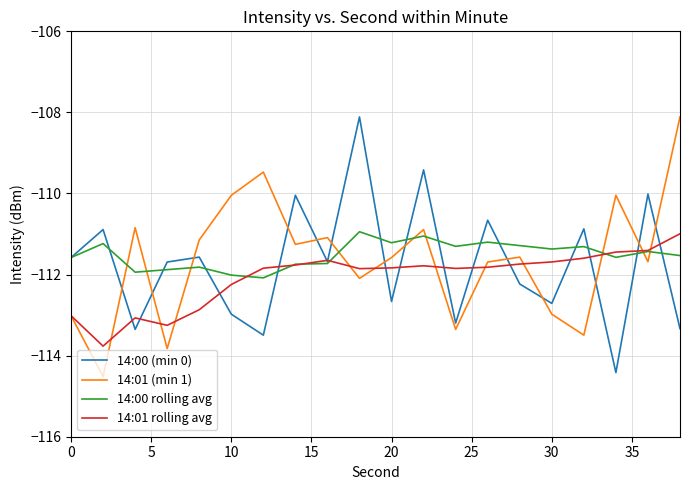

After their last crossing, which series has the higher values: 14:00 rolling avg or 14:01 (min 1)?

14:01 (min 1)